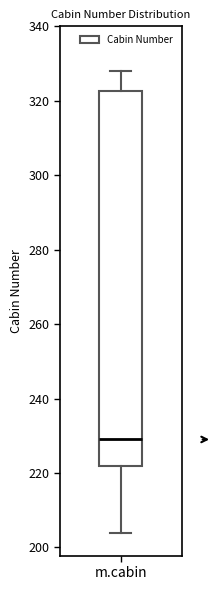

Transcribe this box plot: give where the median line is, the range the box spans, and where the two whiskers end, as read against the y-axis. The values are not printed on the chart, so give them approximately, as read against the axis.

median 230, box 222 to 322, whiskers 204 to 328